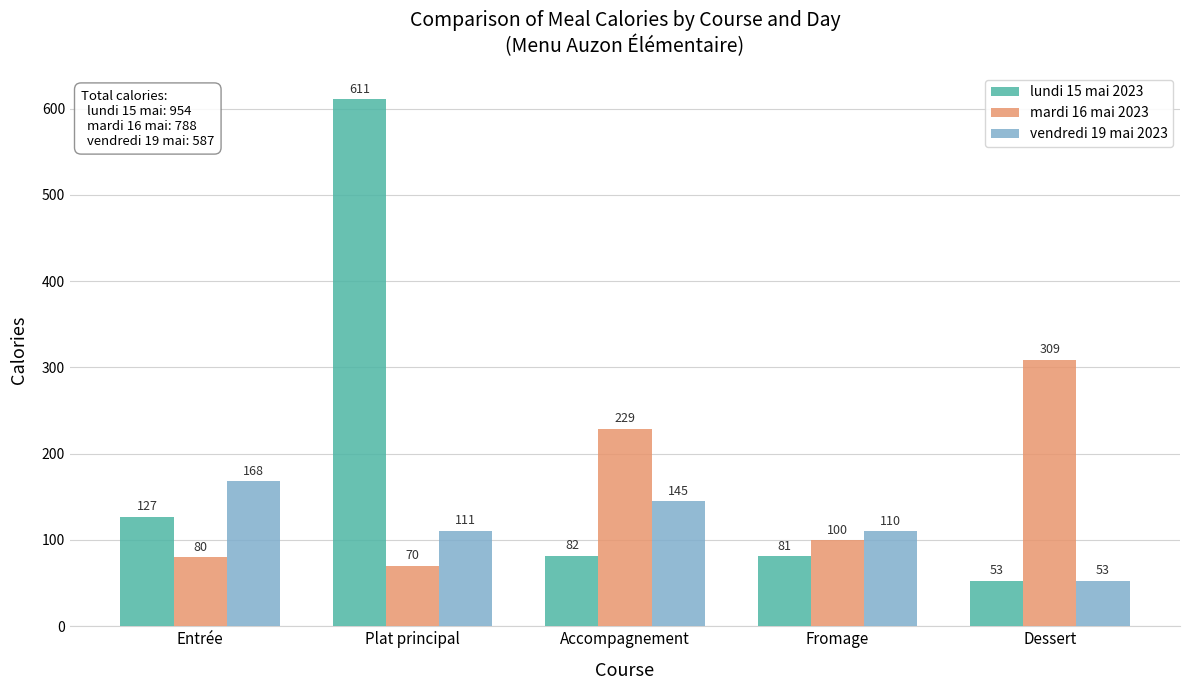

What is the minimum value shown in the chart?

53